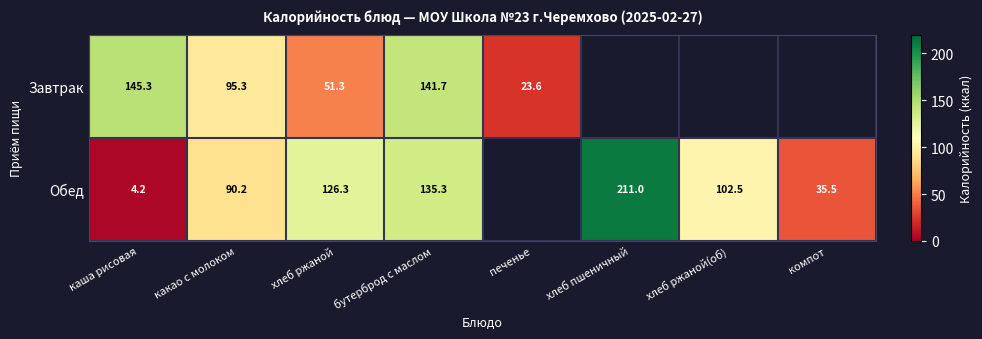

Rank the series at хлеб ржаной from lowest to highest value.

Завтрак, Обед